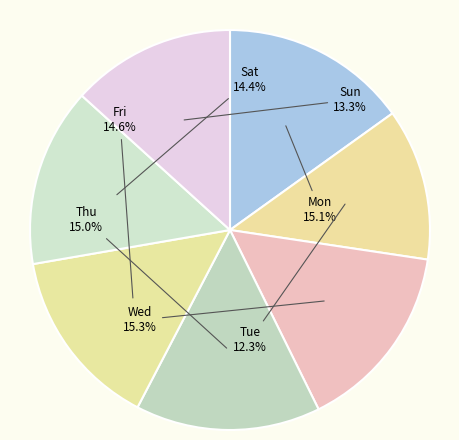

How many slices are in this pie chart?

7